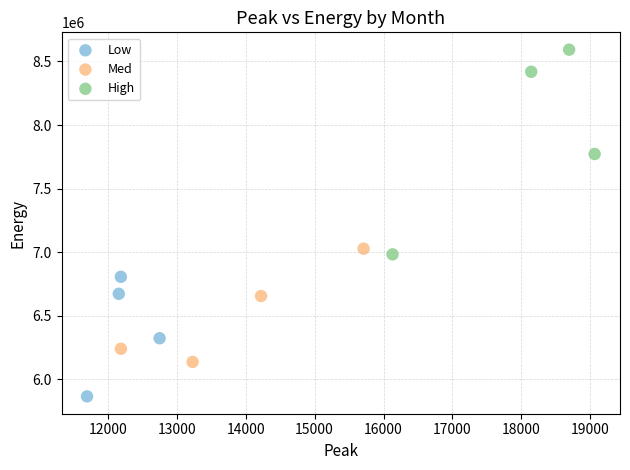

Which series contains the lowest Y value?

Low